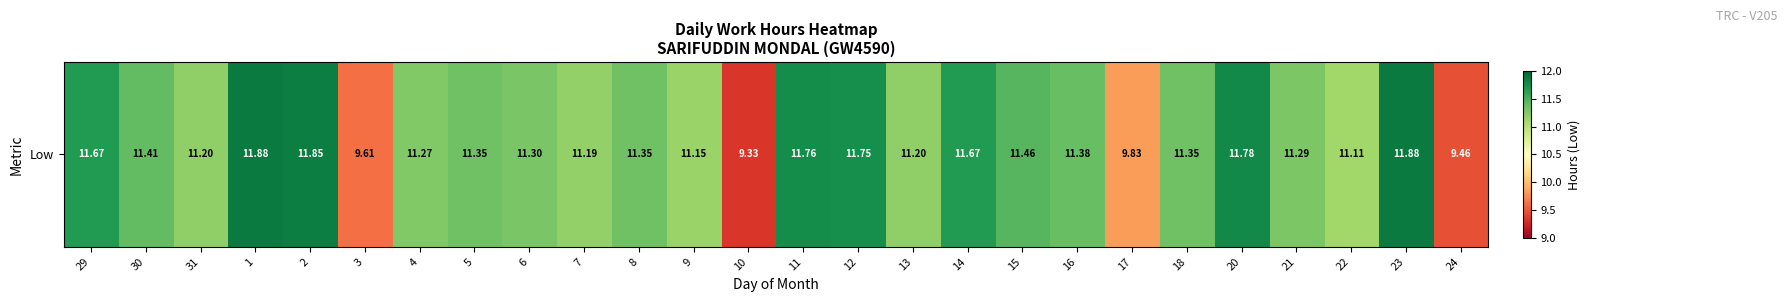

At which category does the chart reach its minimum across all series?

10